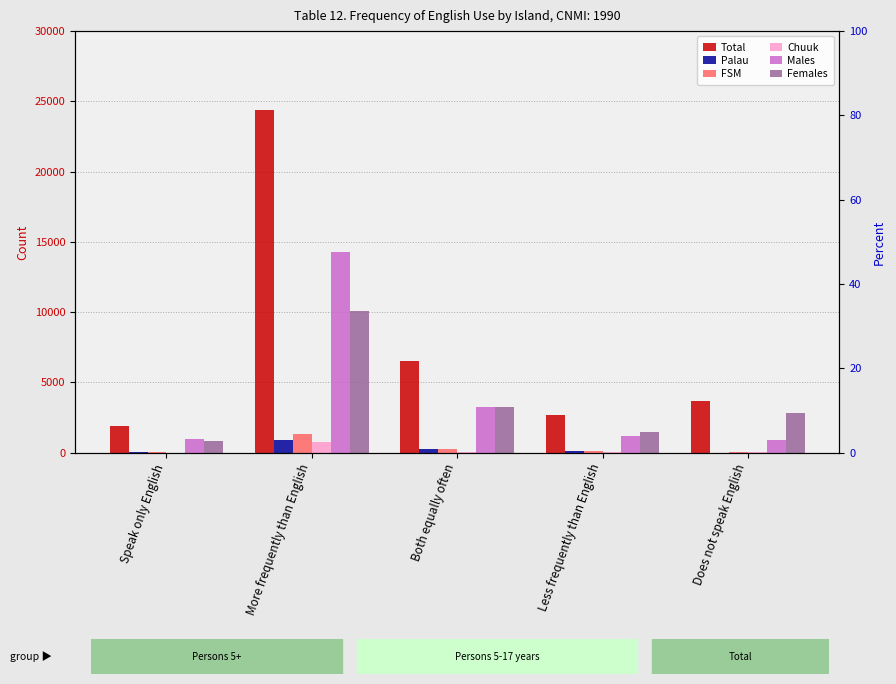

At which label is Females closest to 5492?

Both equally often